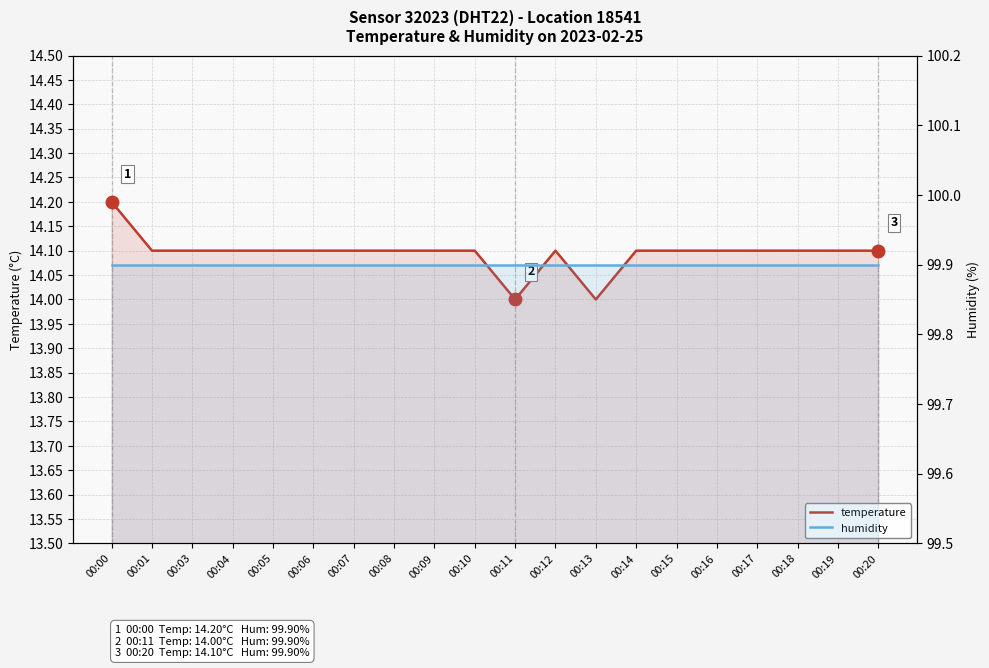

The temperature series shows 4.3 at 00:17. True or false?

False